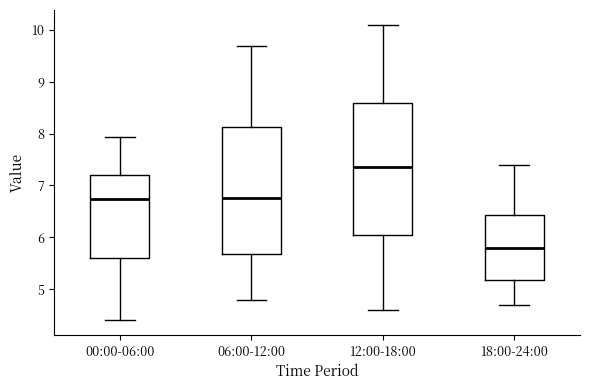

Where is the upper edge of the box for 12:00-18:00 on the y-axis? The values are not printed on the chart, so give them approximately, as read against the axis.

8.6